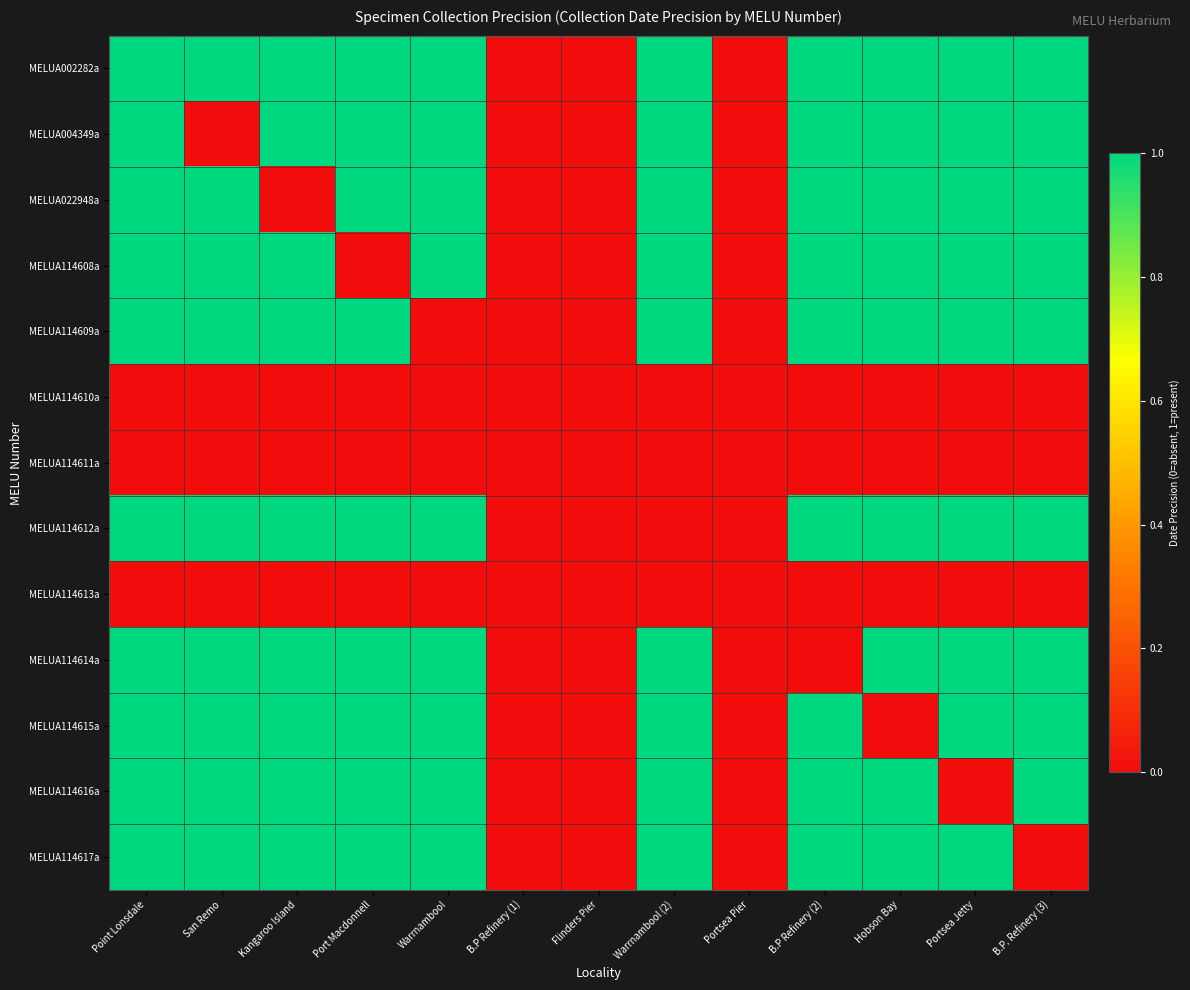

At which category is the sum across all series the highest?

Point Lonsdale